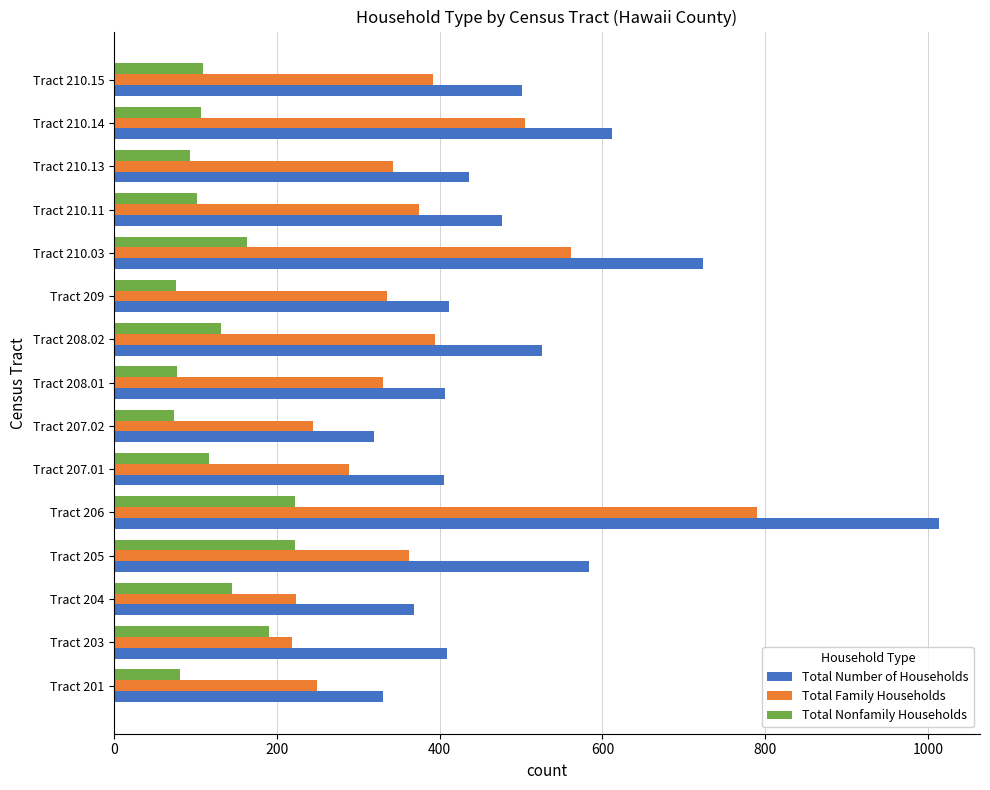

What is the difference between the second highest and second lowest values in the Total Nonfamily Households series?

146